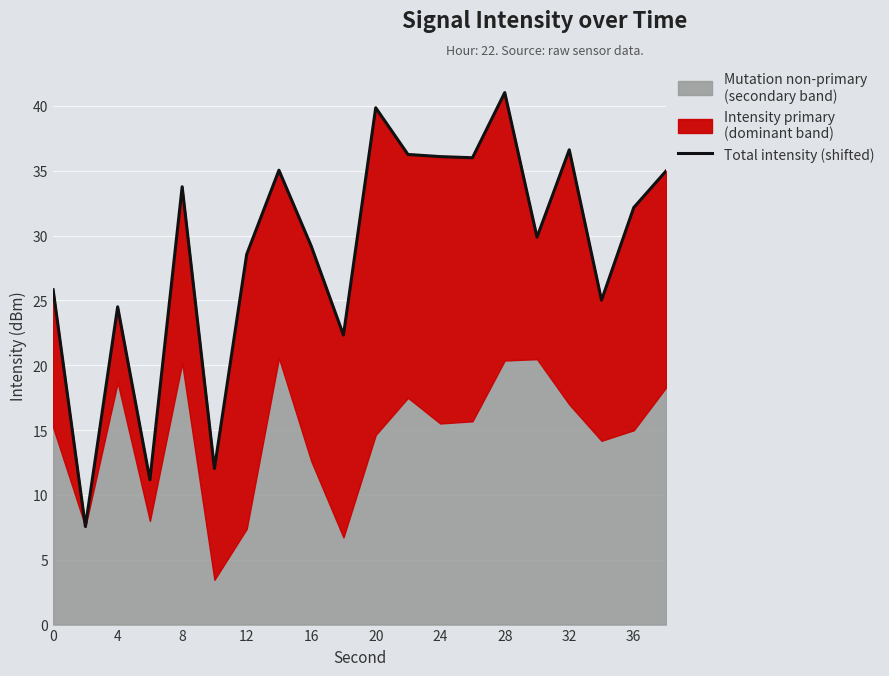

What is the difference between the maximum and second lowest values?

29.9